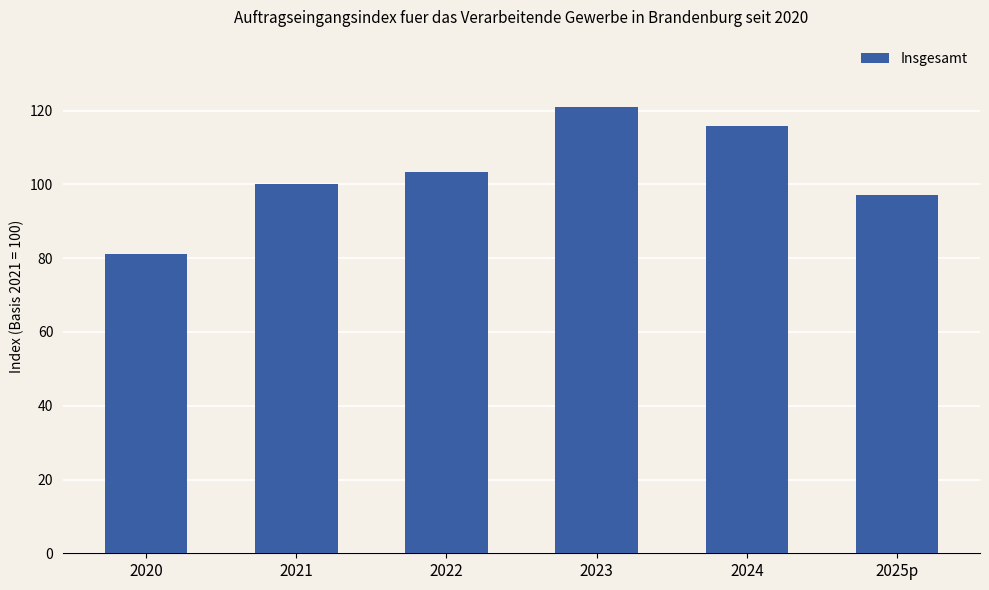

What is the average value?

103.1